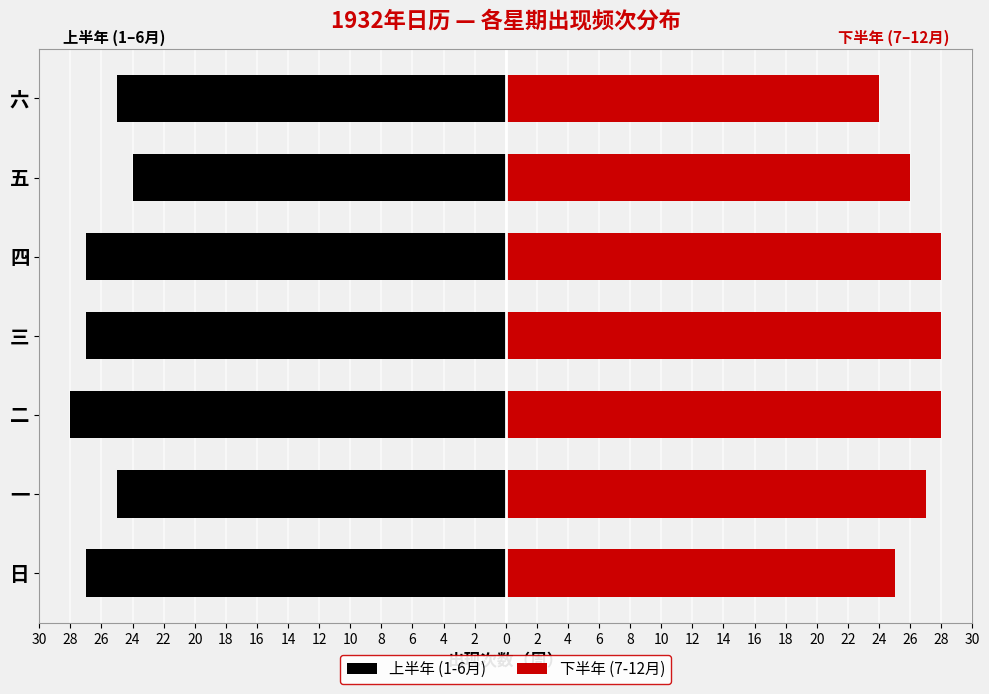

What is the spread (max minus min) of values at 一?

52